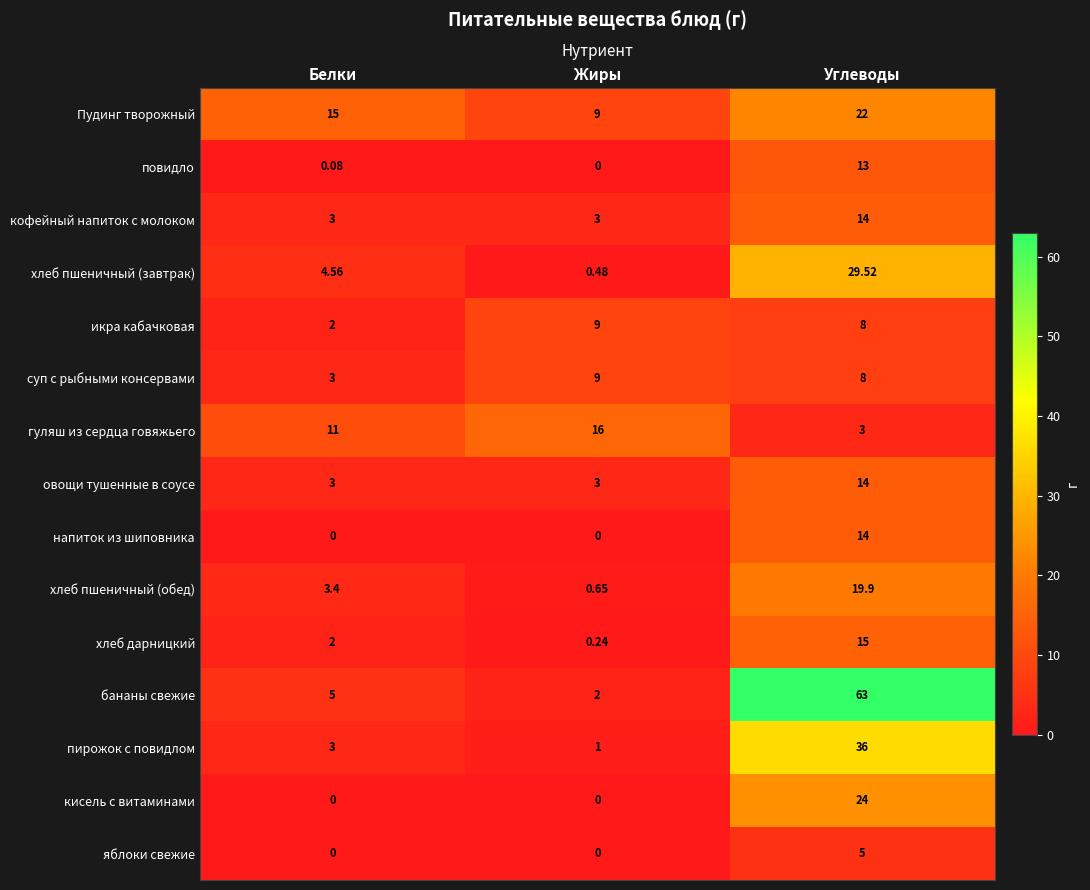

Where is хлеб пшеничный (завтрак) nearest to the value 15?

Белки